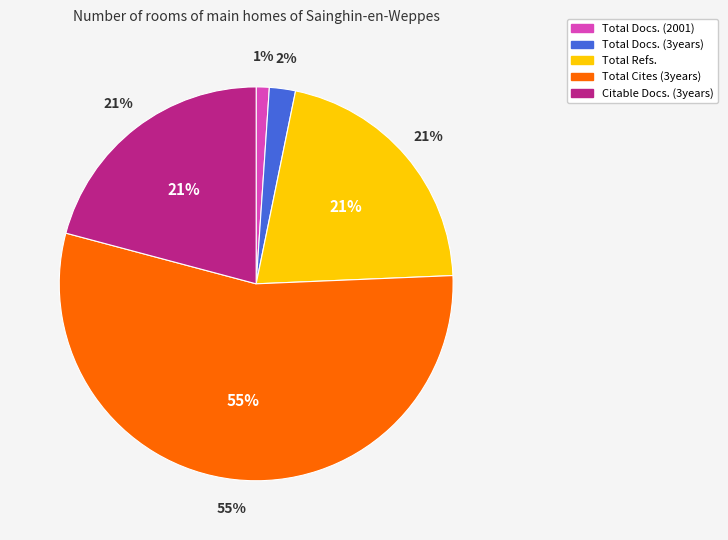

Rank the categories by value from highest to lowest.

Total Cites (3years), Total Refs., Citable Docs. (3years), Total Docs. (3years), Total Docs. (2001)